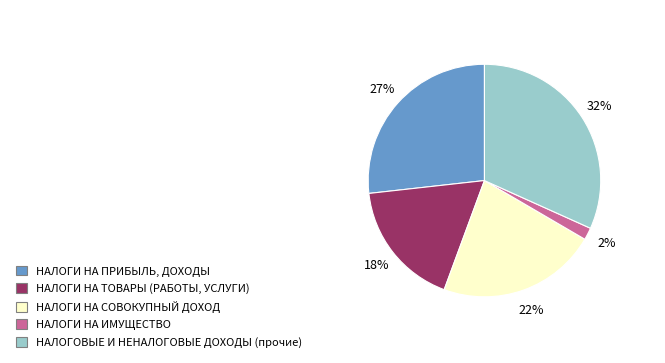

Does any single category account for the majority?

No